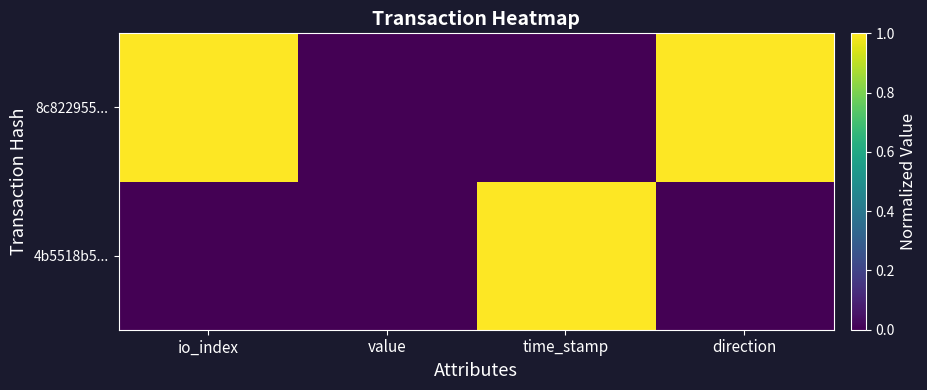

At which category is the sum across all series the highest?

io_index